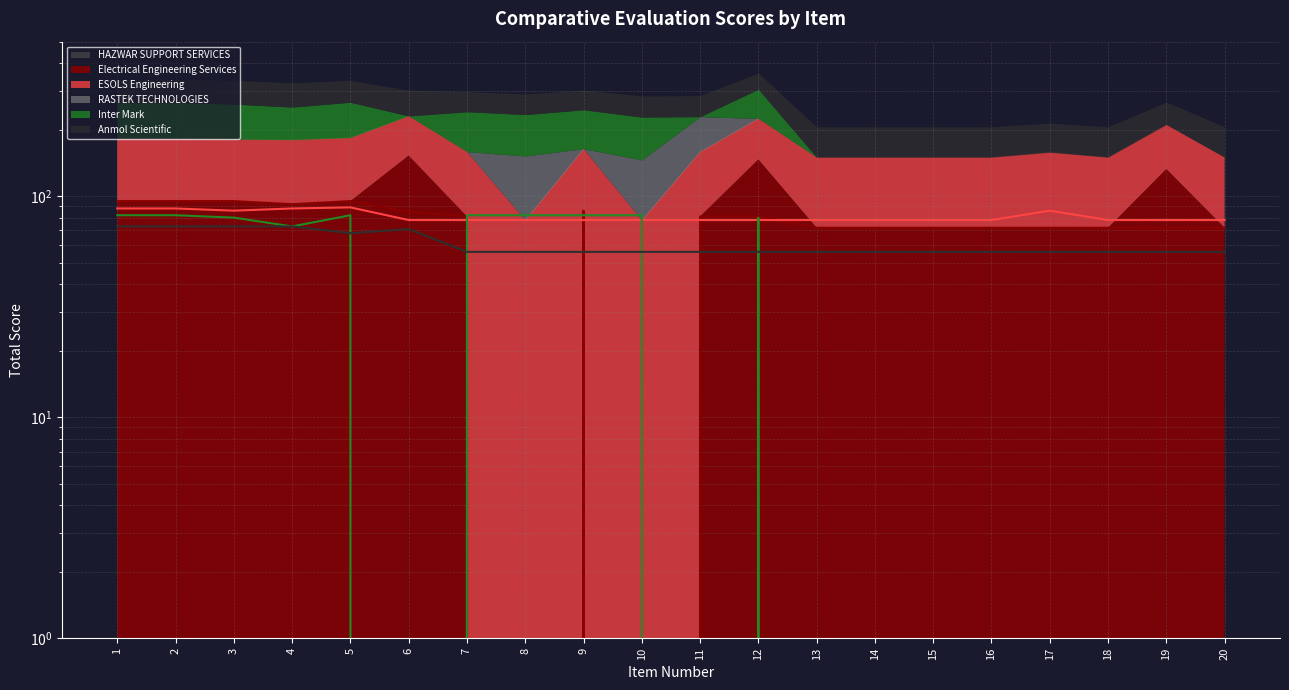

How many interior local peaks does the Inter Mark (line) series have?

2